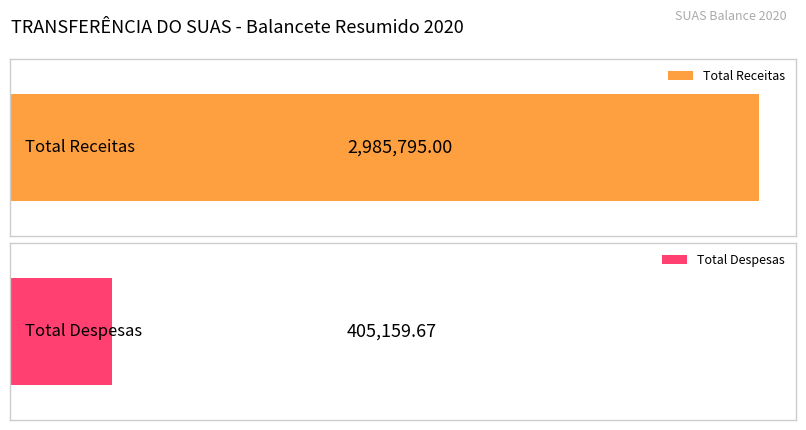

True or false: Receitas has a value of 51208.3 at Transf. FNAS 12/05 (2).

False